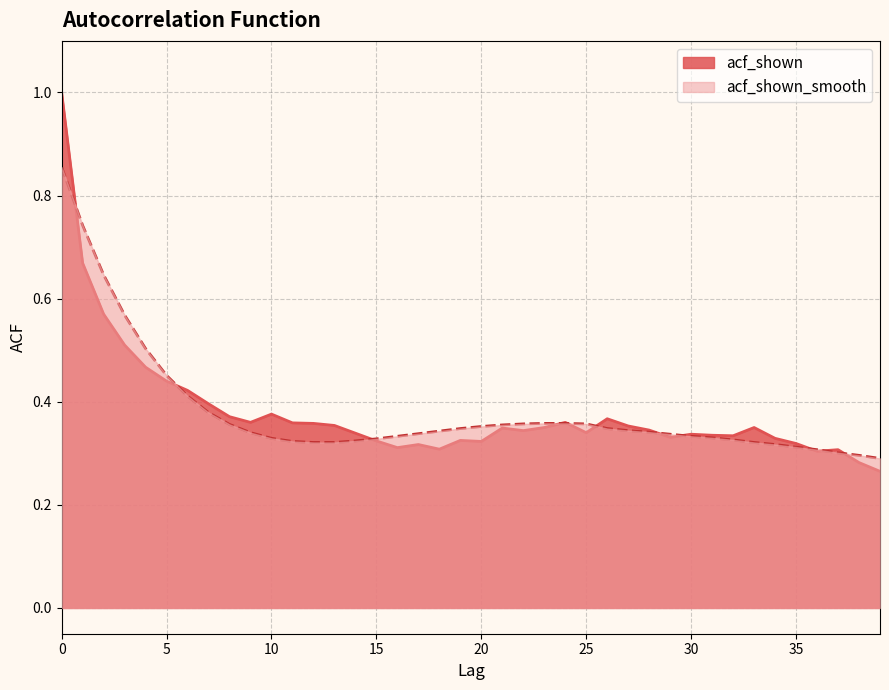

True or false: acf_shown_smooth has more than 2 interior local peaks.

False